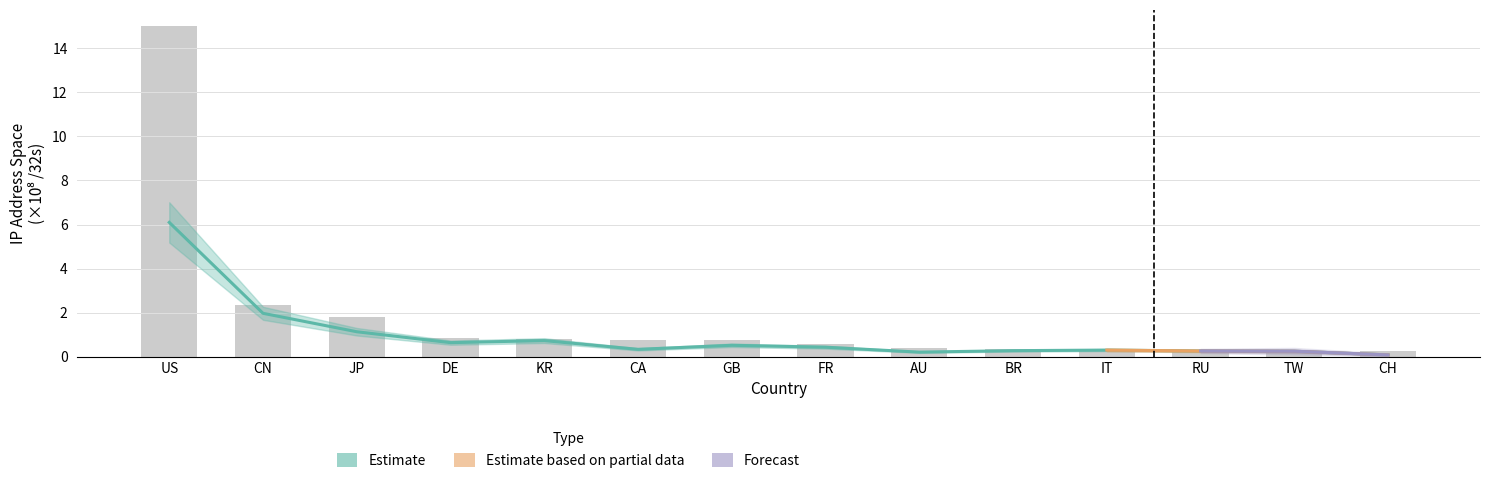

Which category has the highest value across all series?

US